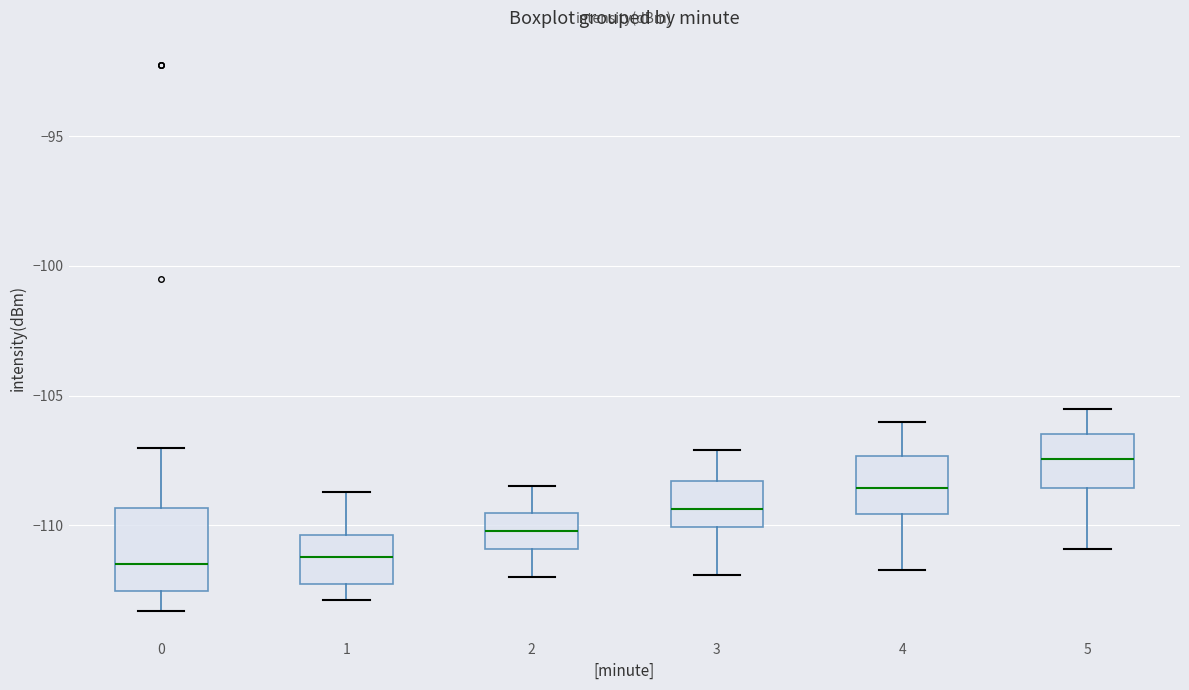

Which box is the tallest, from its lower edge to its upper edge?

0